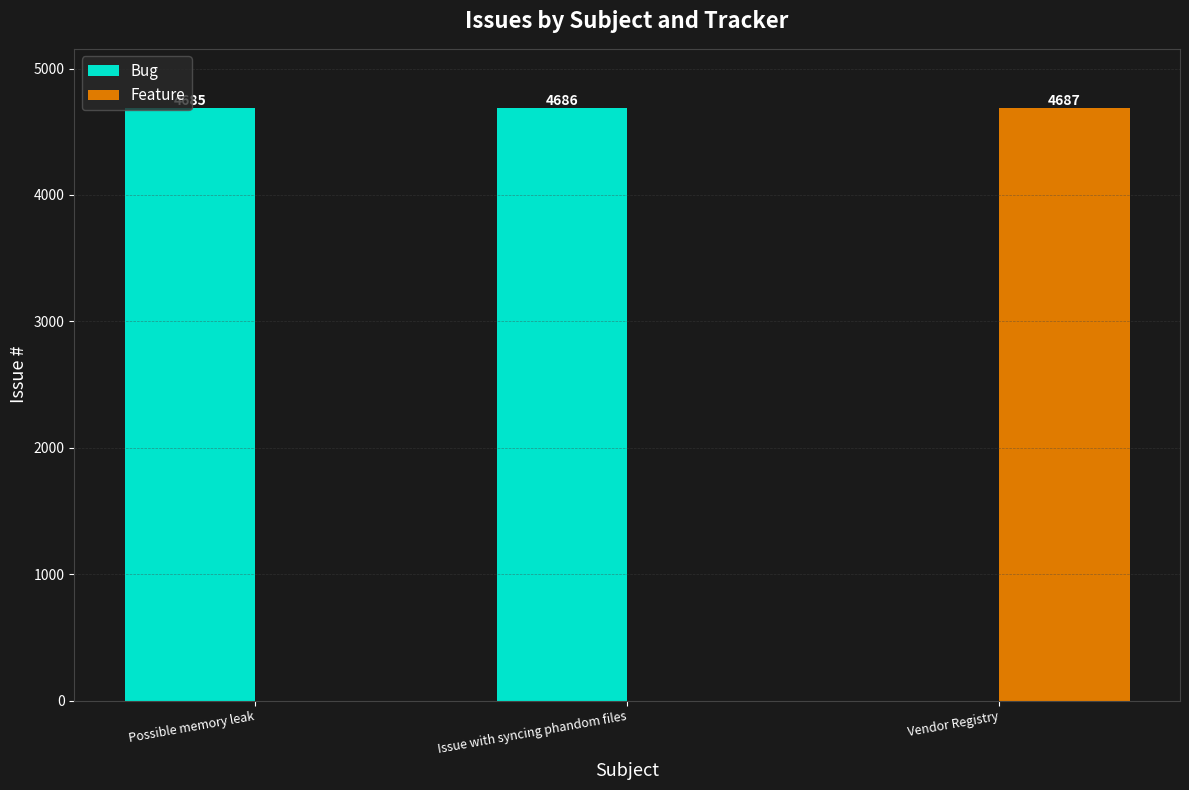

What are all the series names shown in the legend?

Bug, Feature